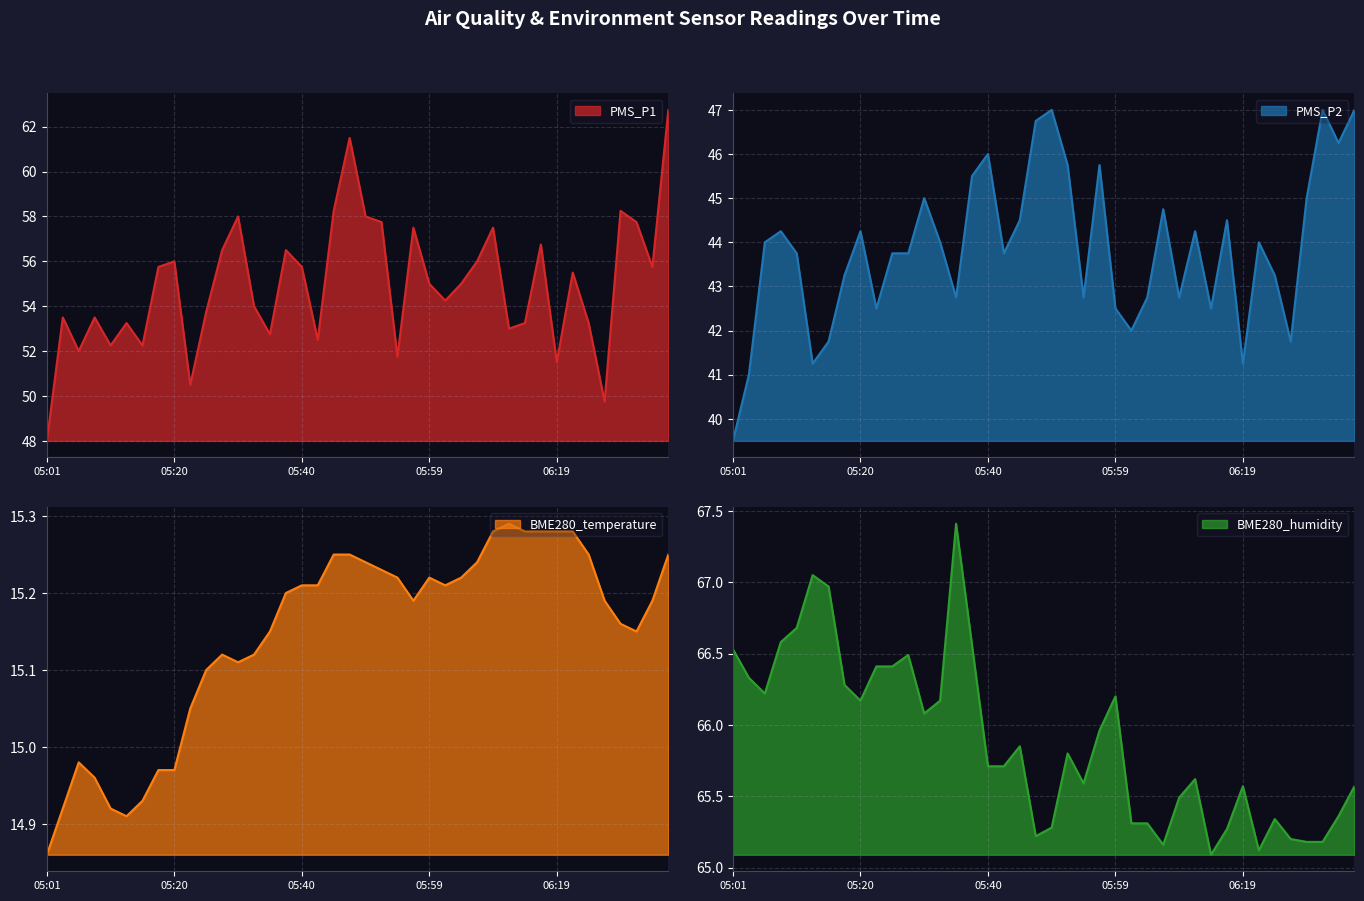

What is the smallest value displayed?

14.9